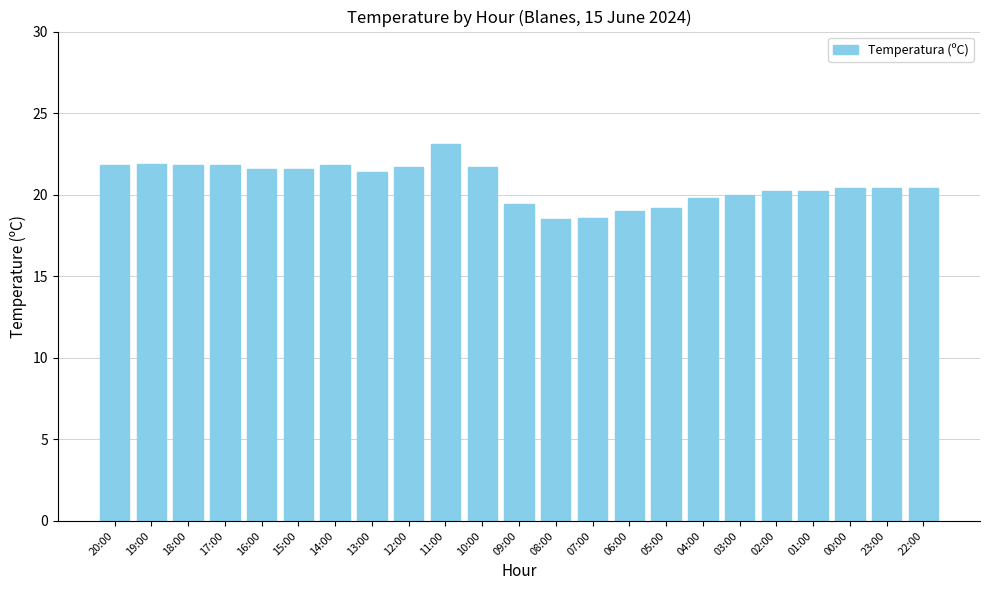

What is the difference between the maximum and second lowest values?

4.5